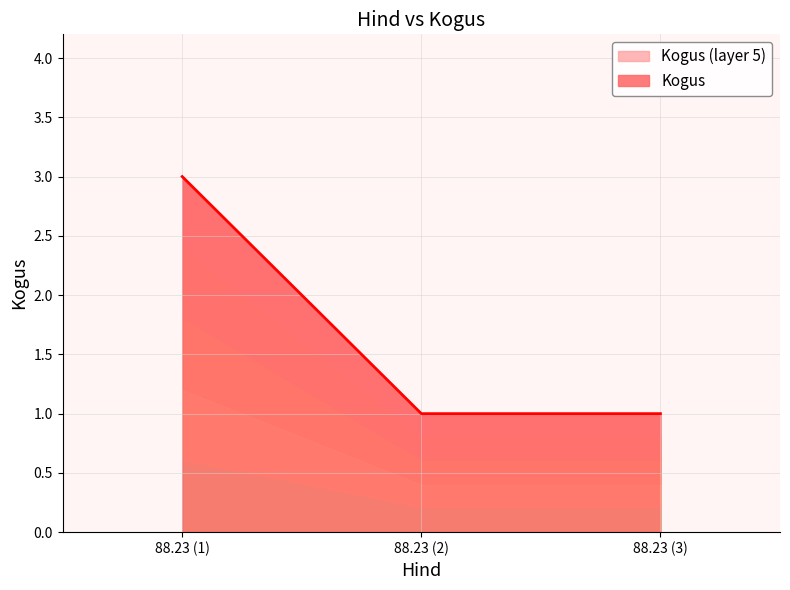

What is the minimum value shown in the chart?

1